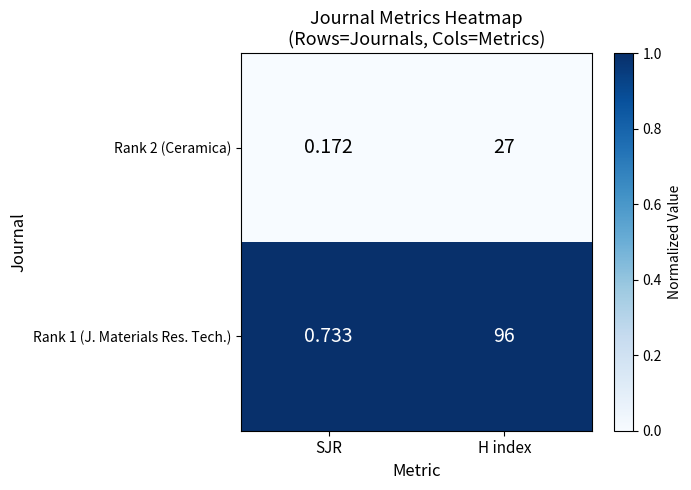

List the series in order of their overall mean, lowest first.

Rank 2 (Ceramica), Rank 1 (J. Materials Res. Tech.)